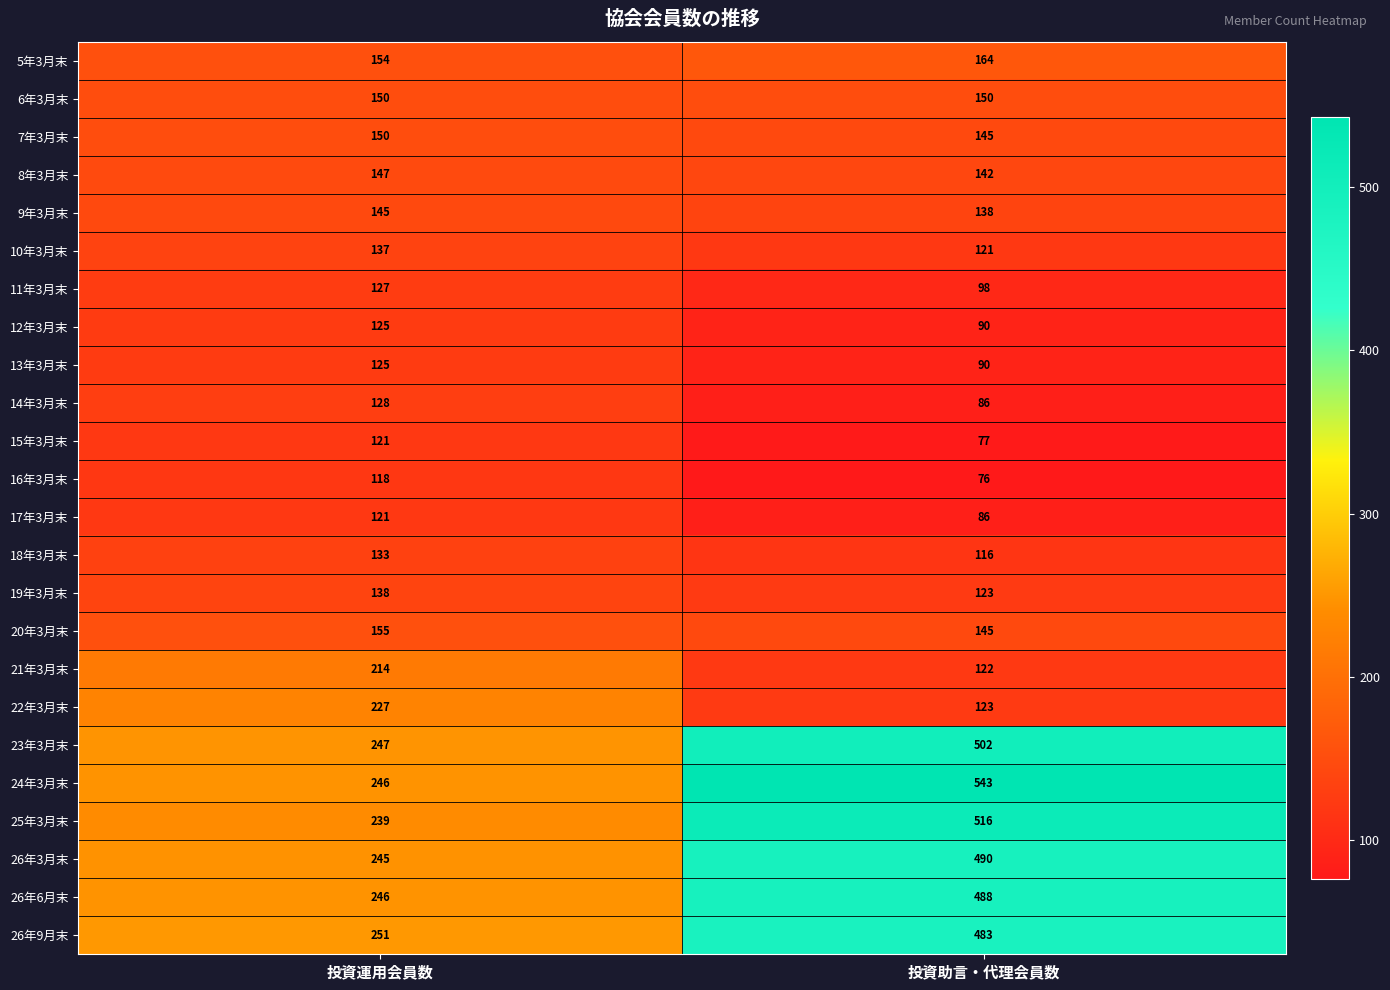

At which category is the sum across all series the highest?

投資助言・代理会員数